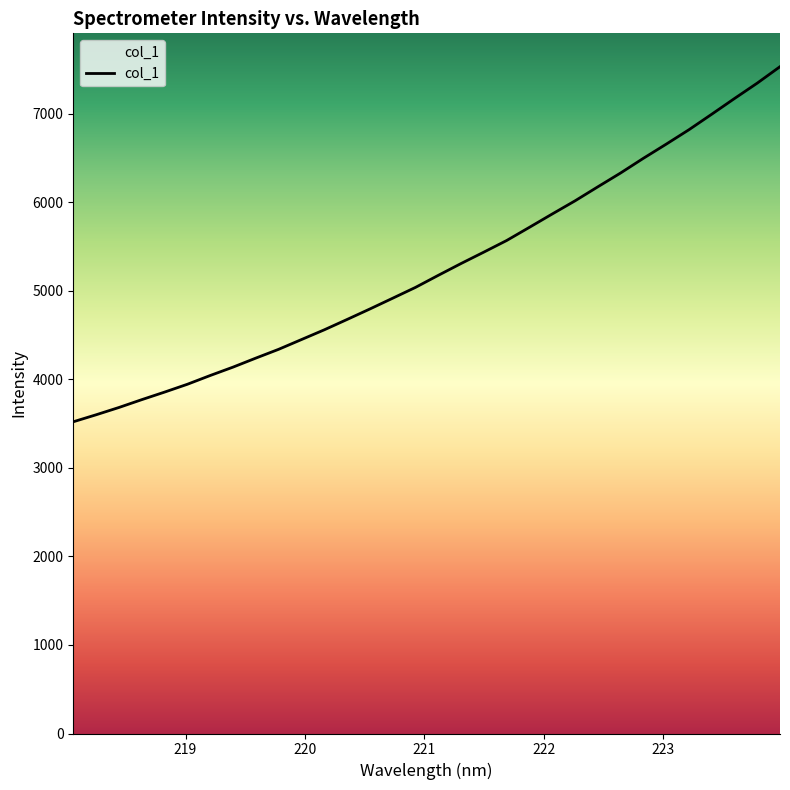

What is the minimum value shown in the chart?

3520.7